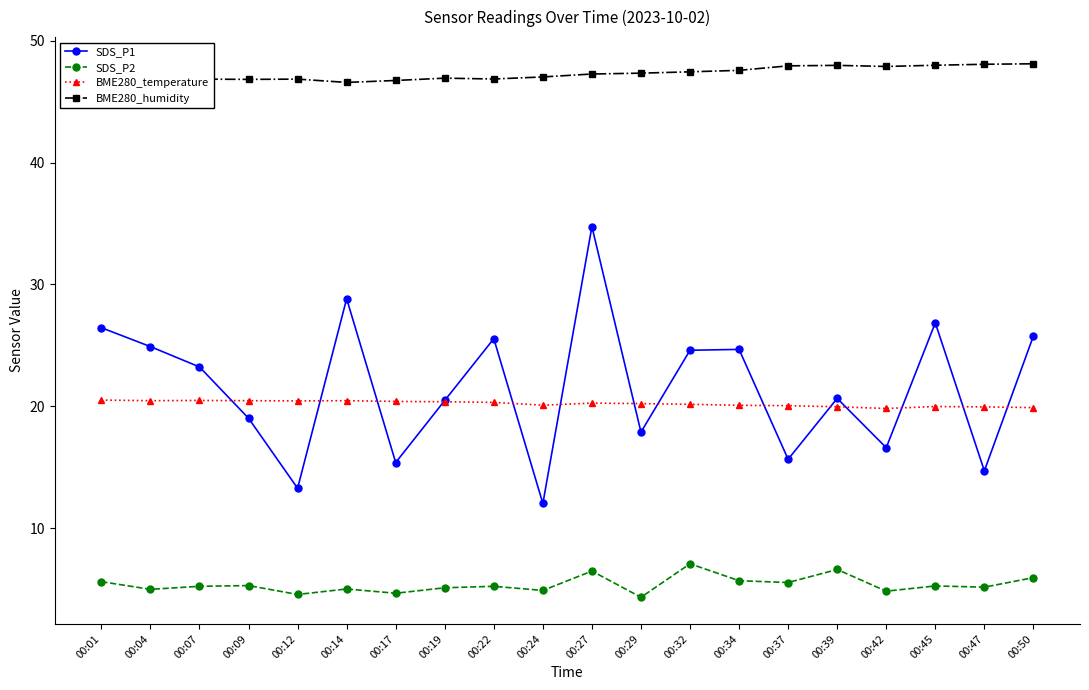

What is the value of the BME280_humidity point at the 6th from the left?

46.6